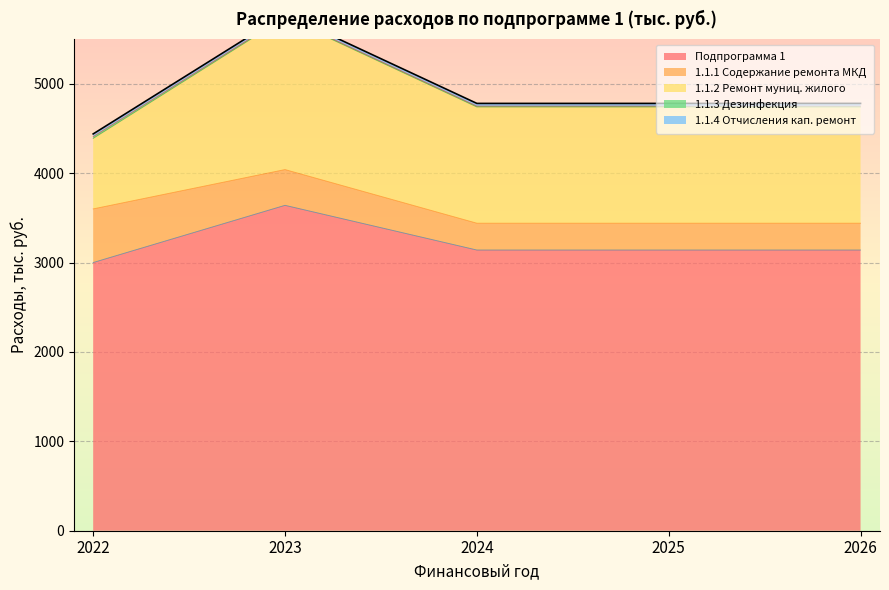

True or false: 1.1.3 Дезинфекция and 1.1.1 Содержание ремонта МКД intersect in this chart.

False